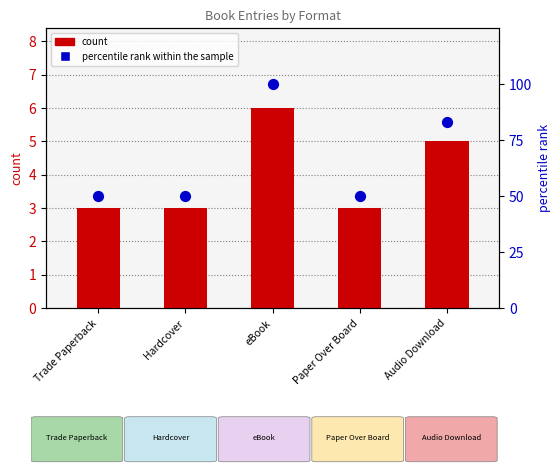

Which series contains the lowest Y value?

count